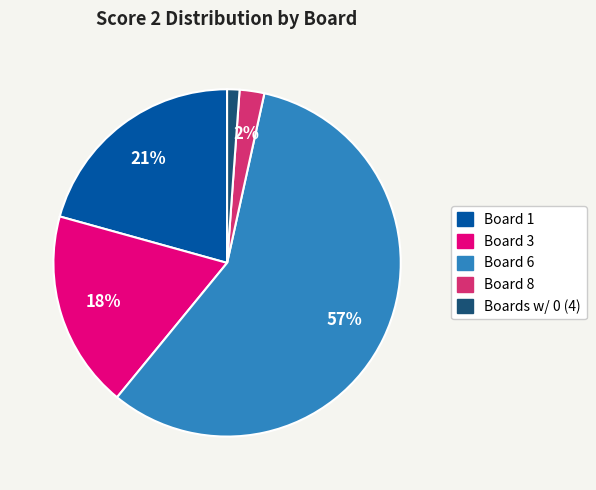

Does any single category account for the majority?

Yes